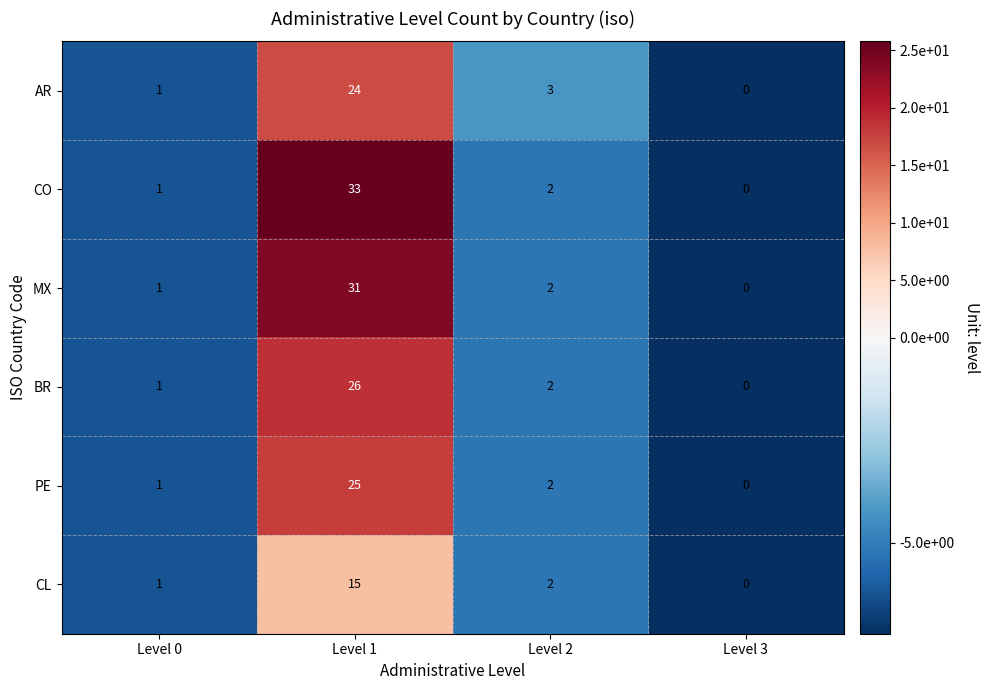

Which series has the widest spread of values?

CO